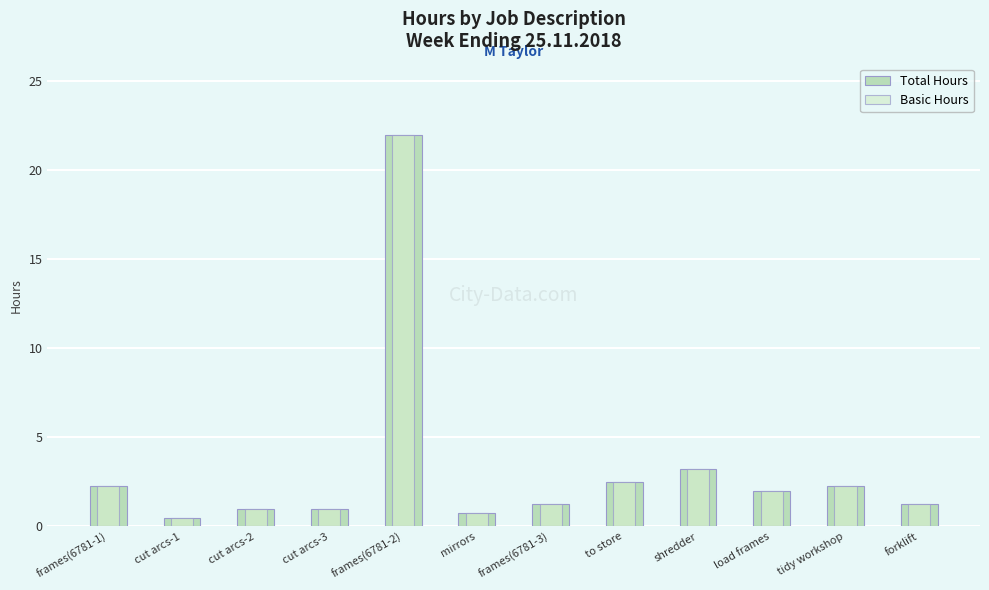

How many values in the Total Hours series are below 2?

6